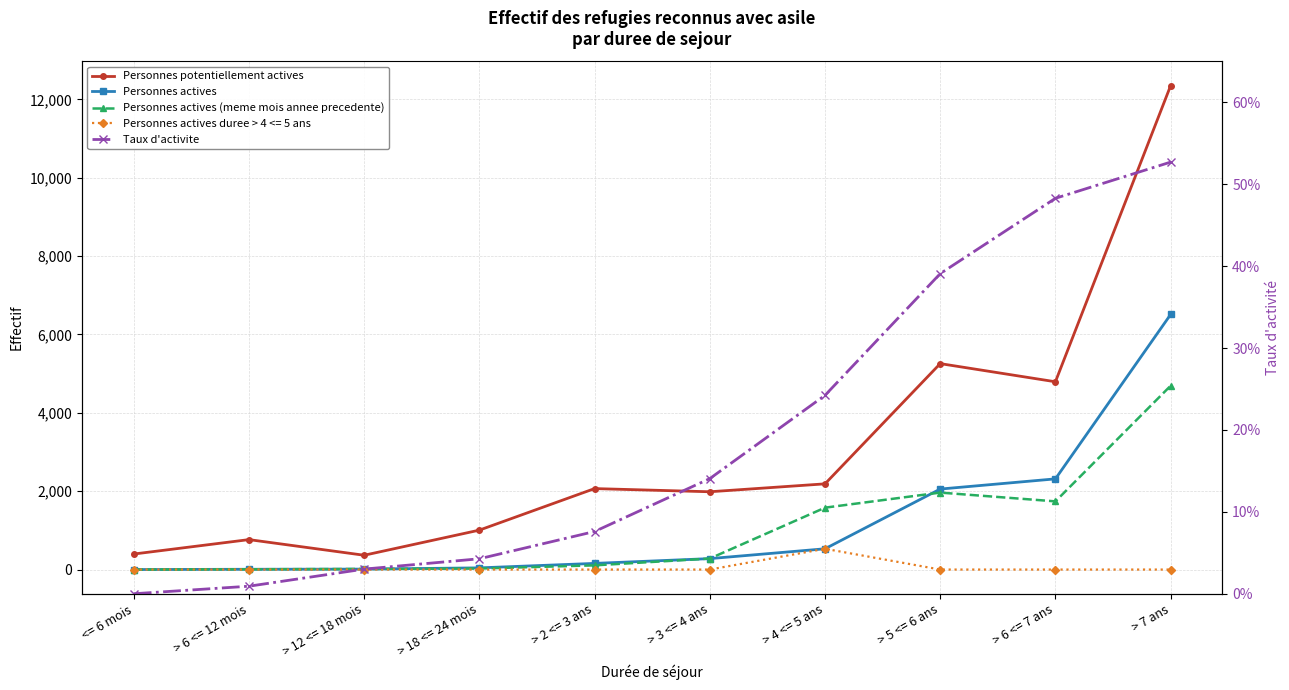

What is the difference between the highest and lowest values at > 3 <= 4 ans?

1984.9